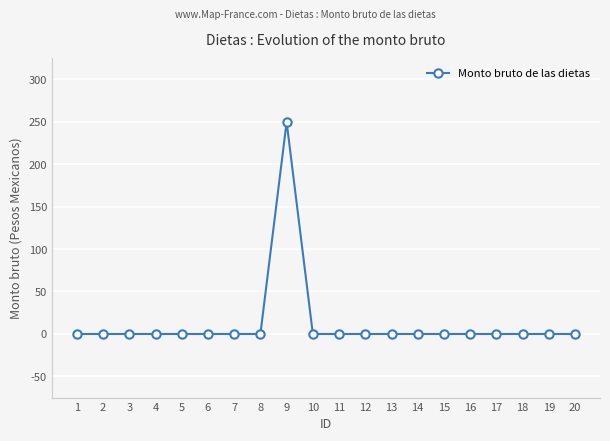

What is the greatest value displayed?

249.5